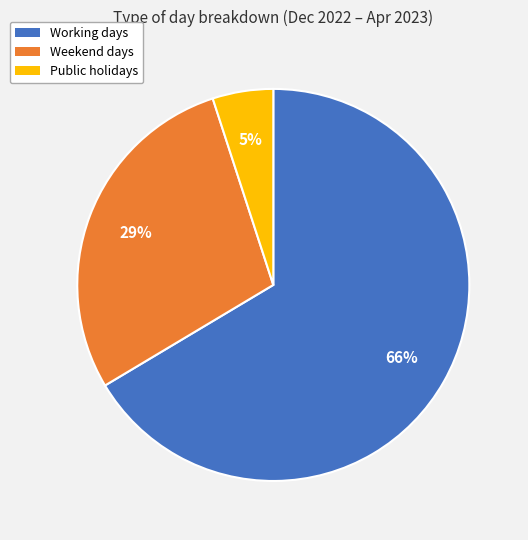

Count the number of slices in the pie.

3